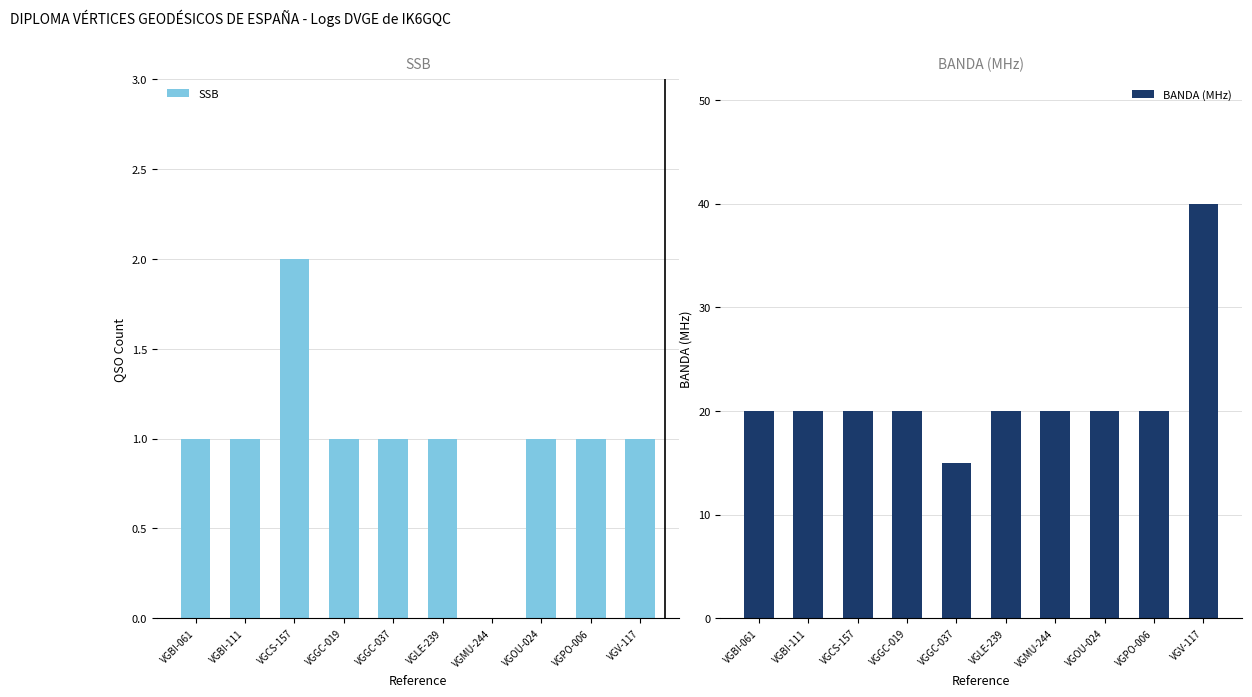

What position from the left is VGGC-019?

4